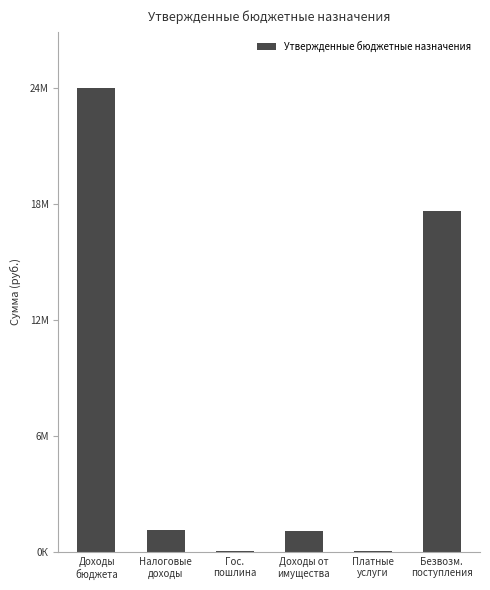

How many data points are less than 1142200?

3